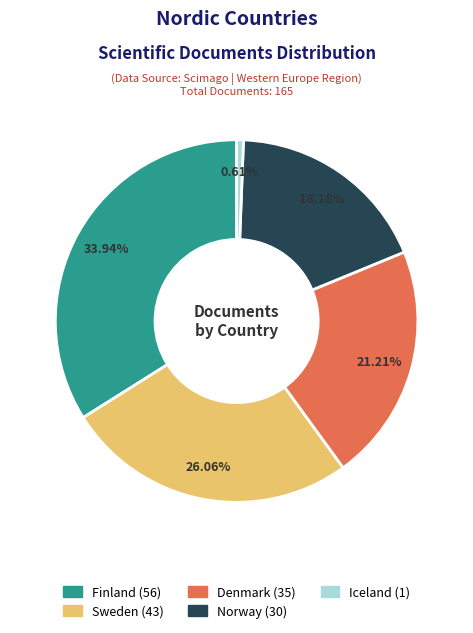

Is there any slice that represents more than half of the pie?

No